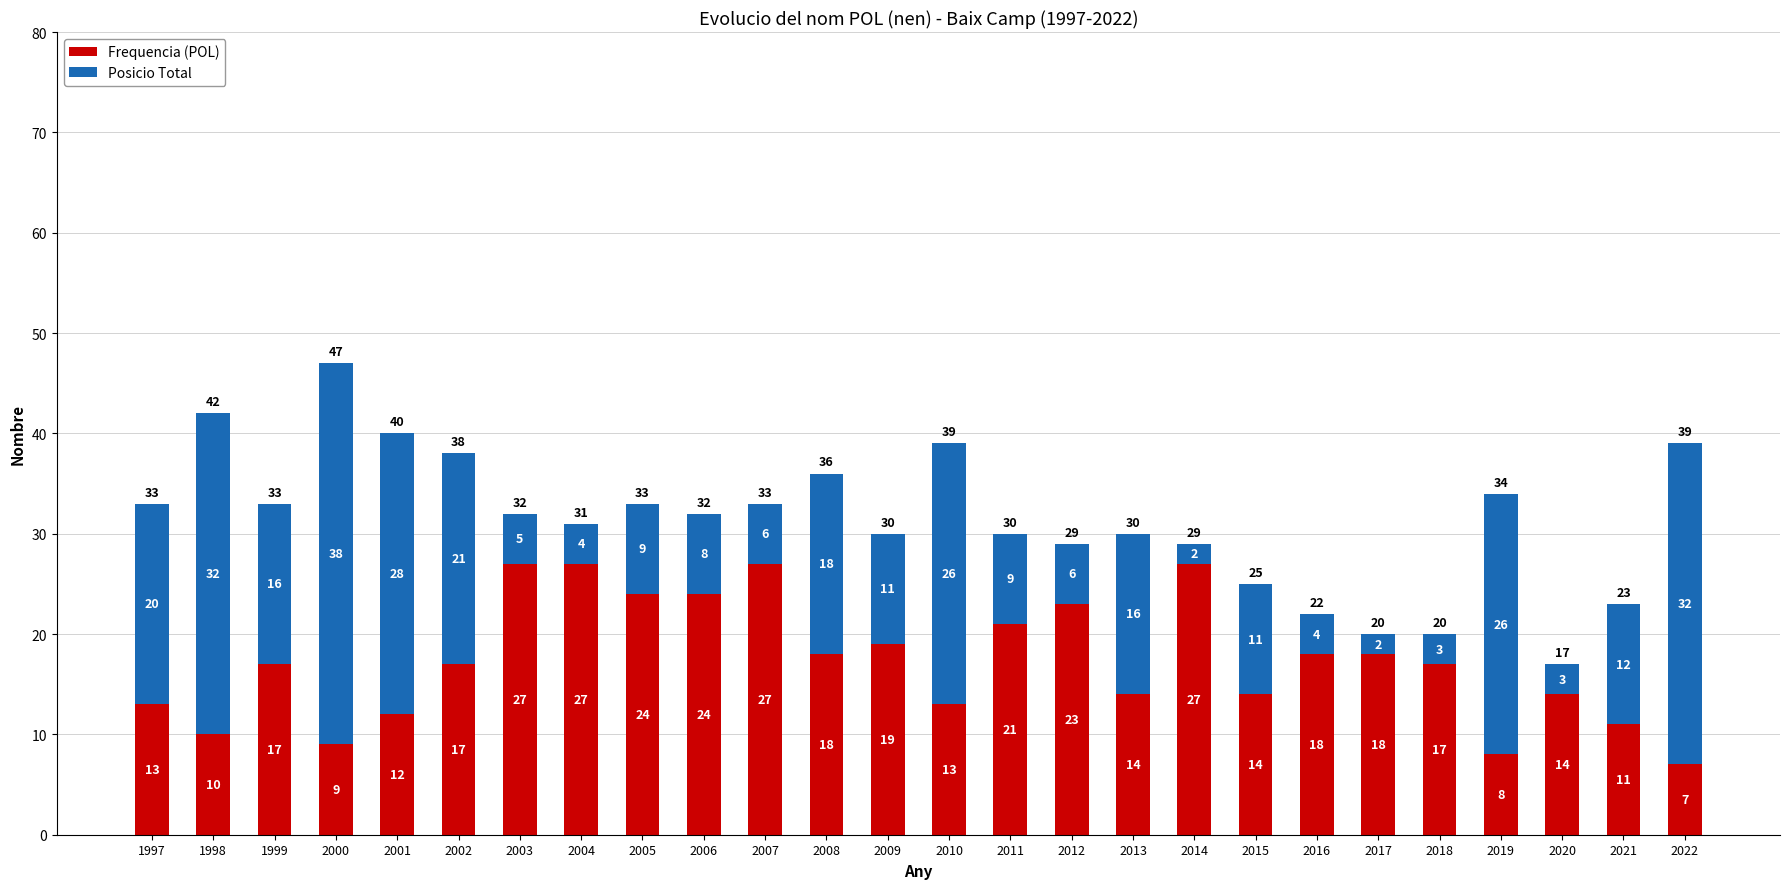

Read the Frequencia (POL) value at 2004, to the nearest 5.

25